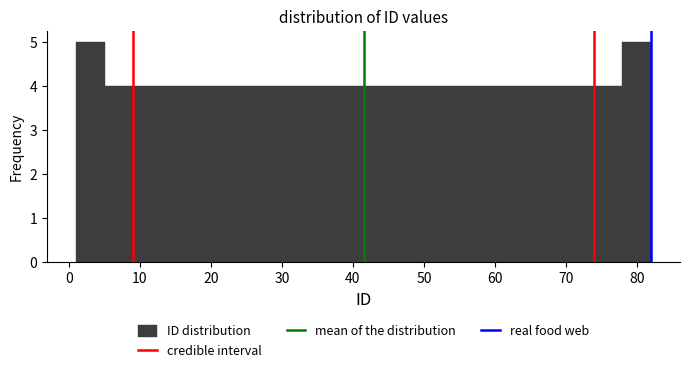

Reading left to right, list every bar in this chart as the range it spans on the x-axis followed by its height. Neither the bar edges nor the heights are printed on the chart, so give them approximately, as read against the axes.

1 to 5: 5
5 to 9: 4
9 to 13: 4
13 to 17: 4
17 to 21: 4
21 to 25: 4
25 to 29: 4
29 to 33: 4
33 to 37: 4
37 to 42: 4
42 to 46: 4
46 to 50: 4
50 to 54: 4
54 to 58: 4
58 to 62: 4
62 to 66: 4
66 to 70: 4
70 to 74: 4
74 to 78: 4
78 to 82: 5